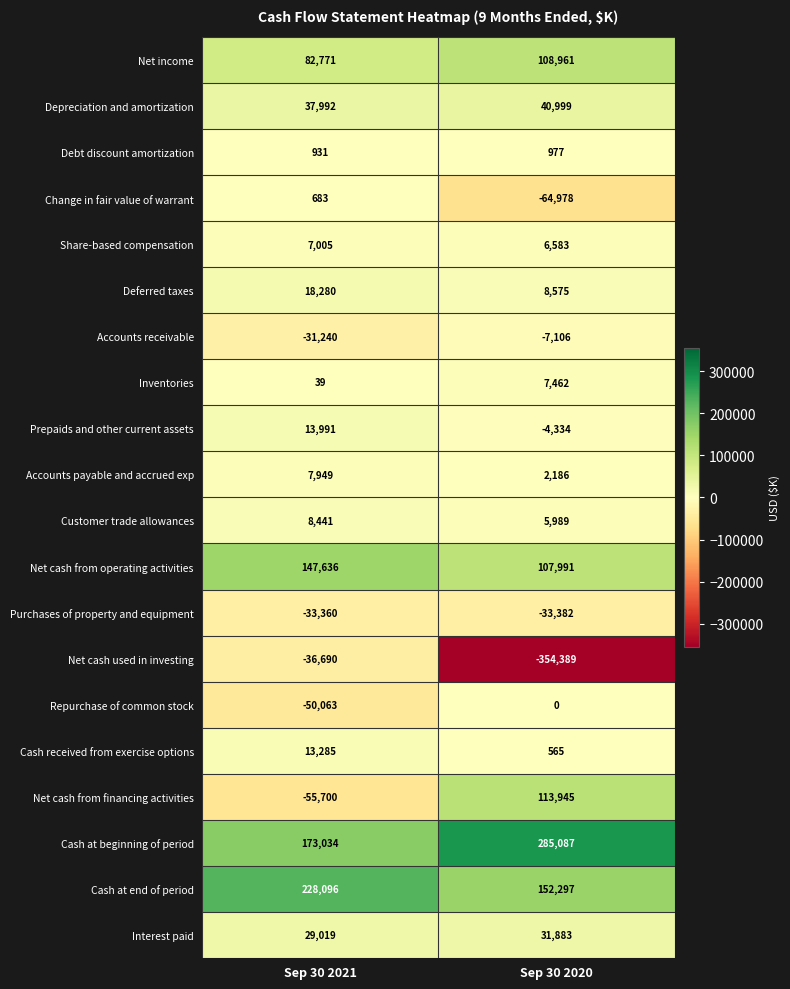

At which label is Net cash used in investing closest to -195539?

Sep 30 2021